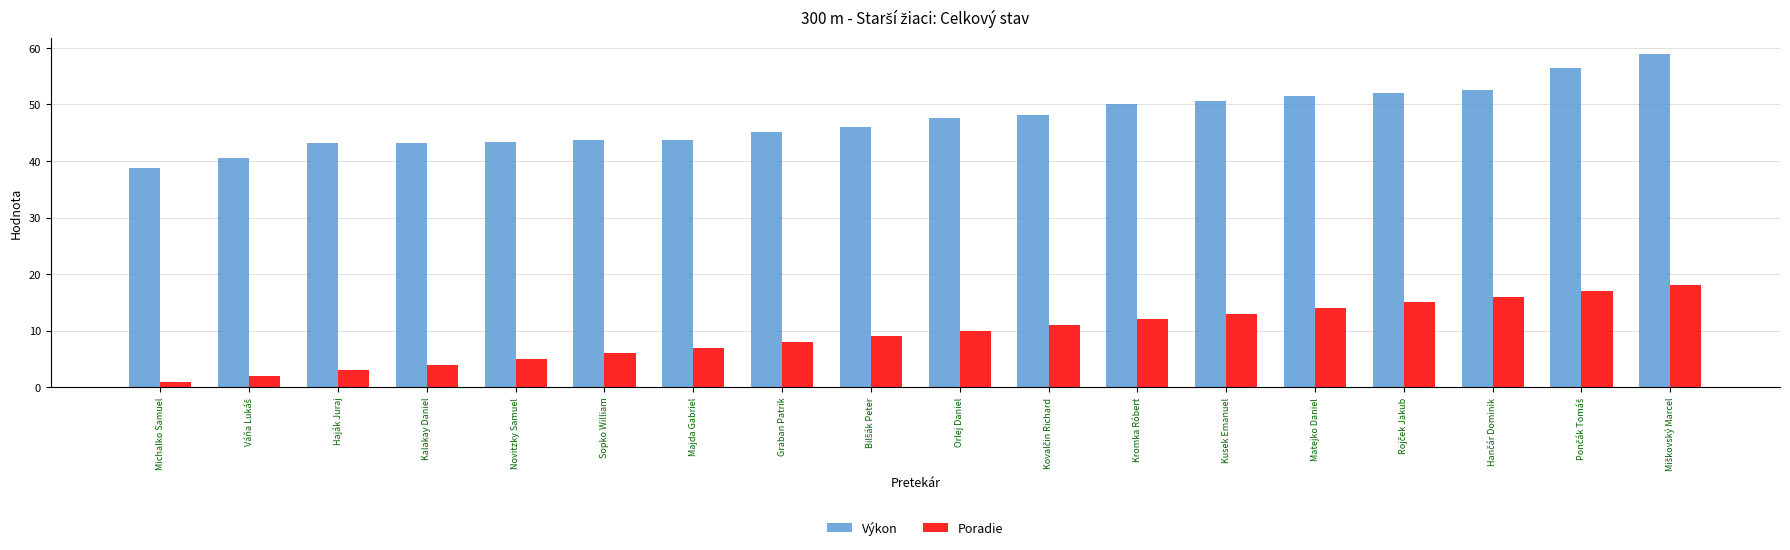

List the series in order of their overall mean, lowest first.

Poradie, Výkon